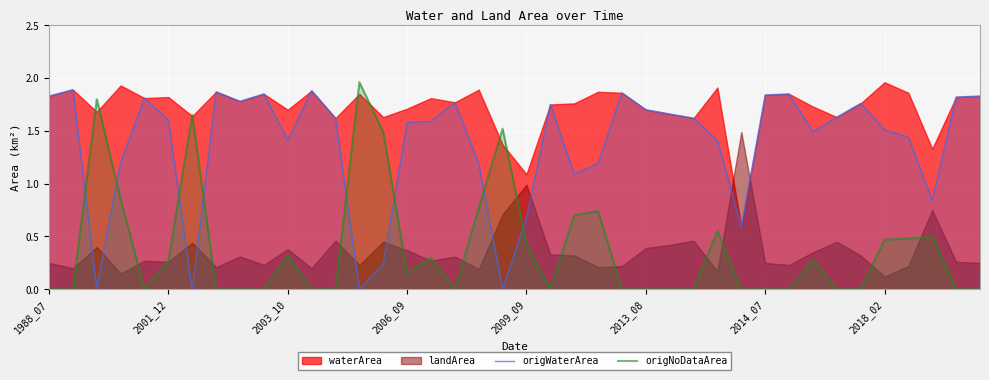

At which label does origWaterArea first exceed 1?

1988_07